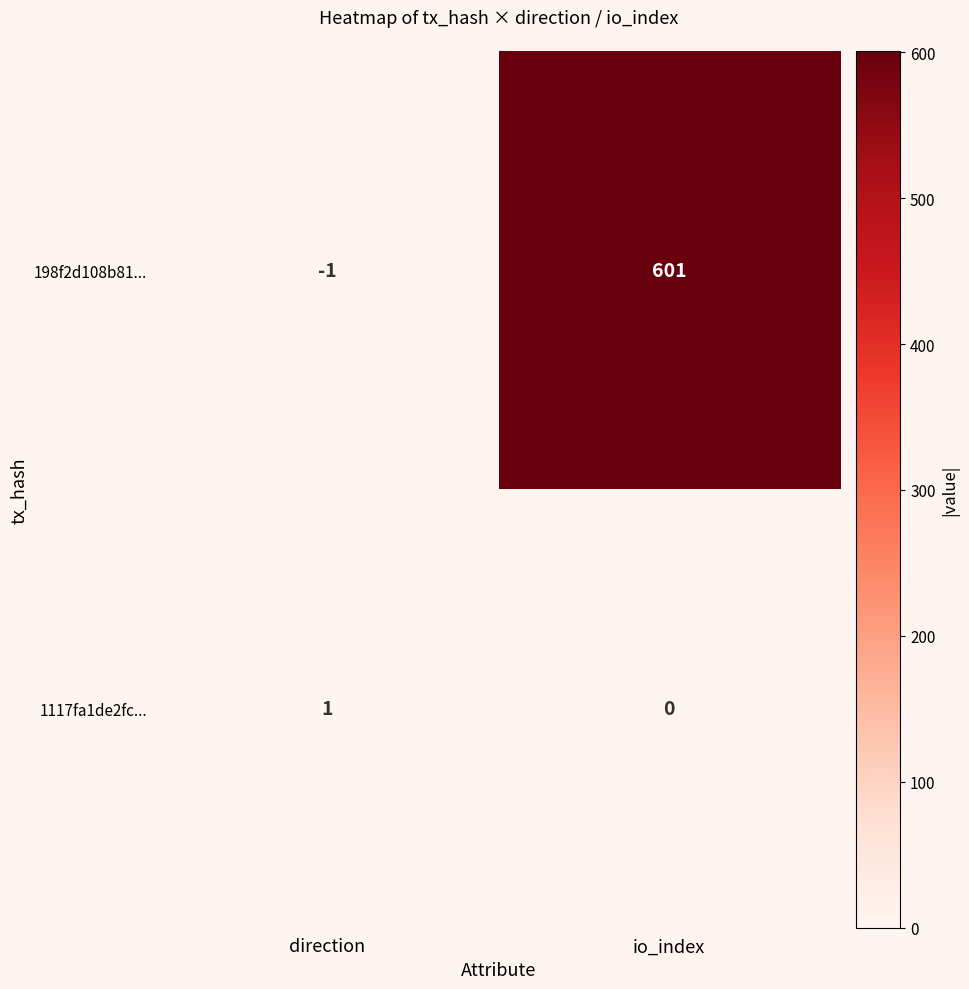

Which category has the lowest value across all series?

direction